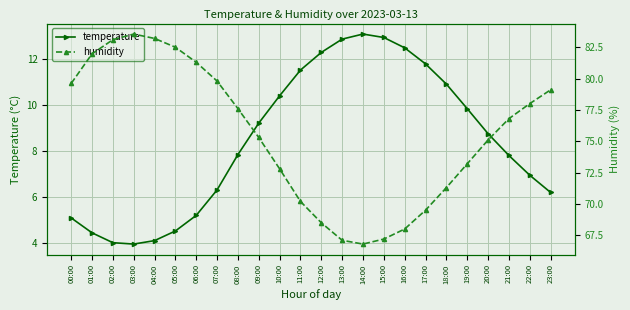

The value of humidity at 05:00 is 82.5. True or false?

True